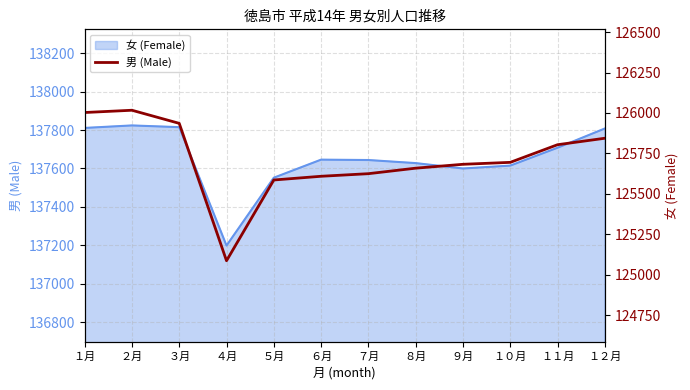

What is the minimum value shown in the chart?

125087